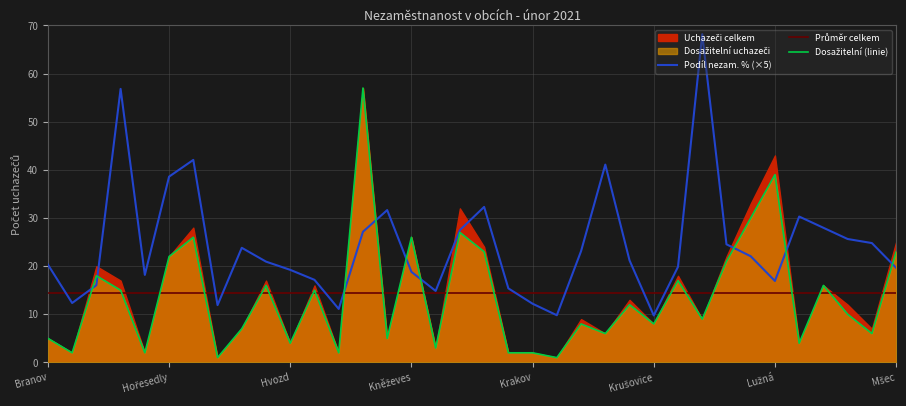

What is the lowest value of the Podíl nezam. % (×5) series?

9.8